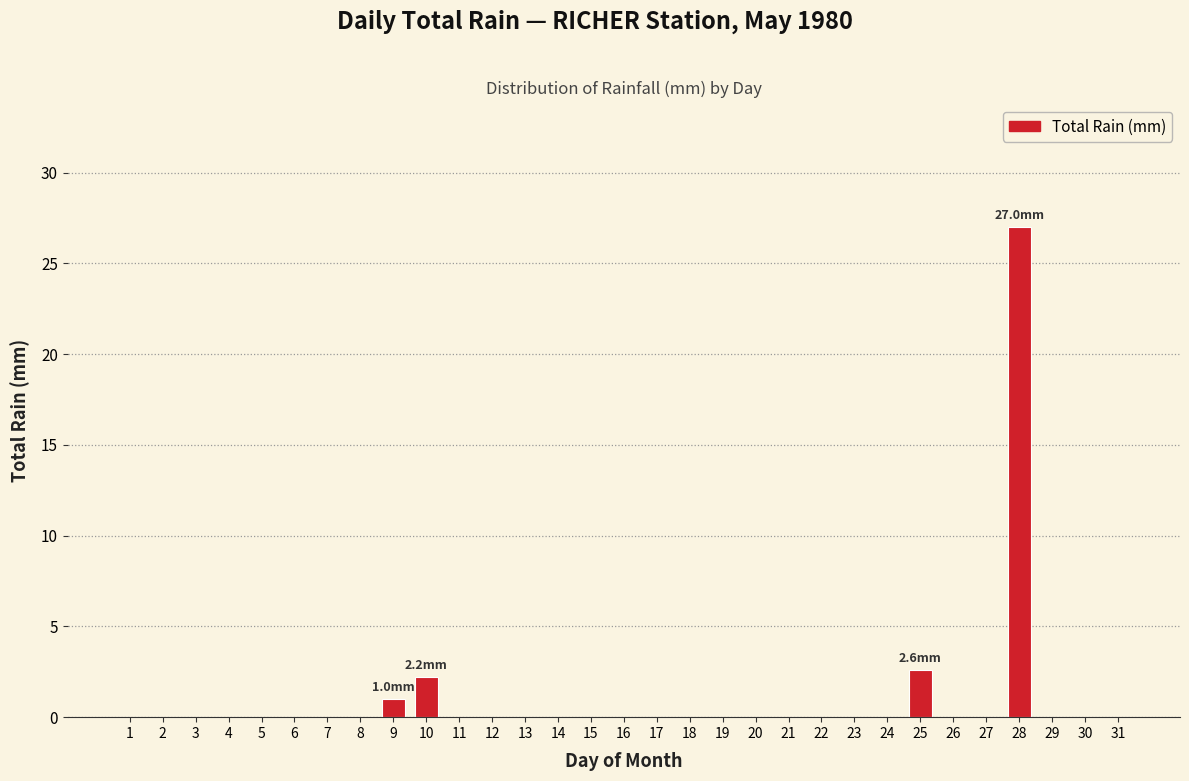

Which category has the highest value across all series?

28